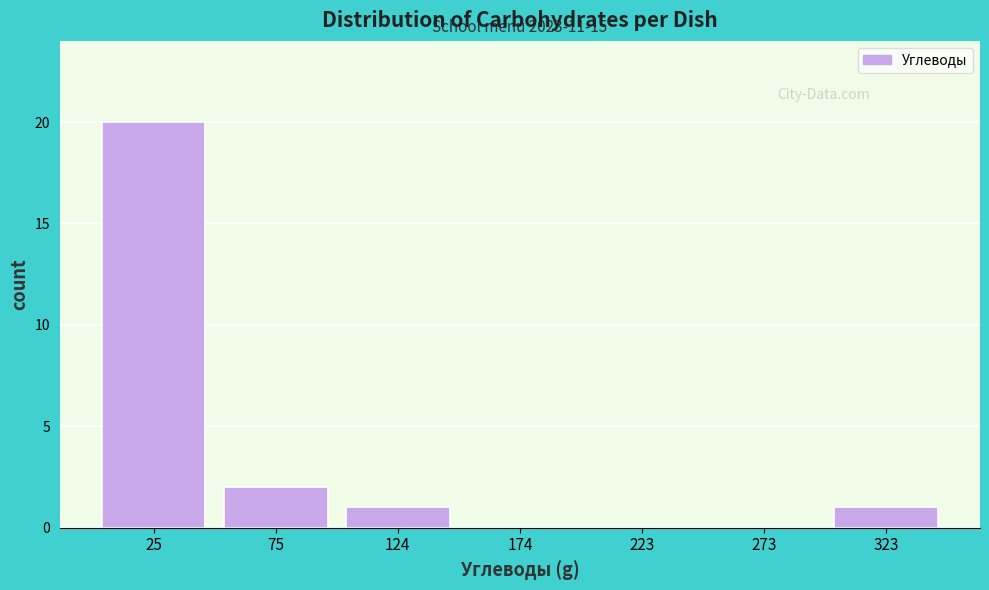

Over which range of the x-axis is the bar tallest?

0 to 50